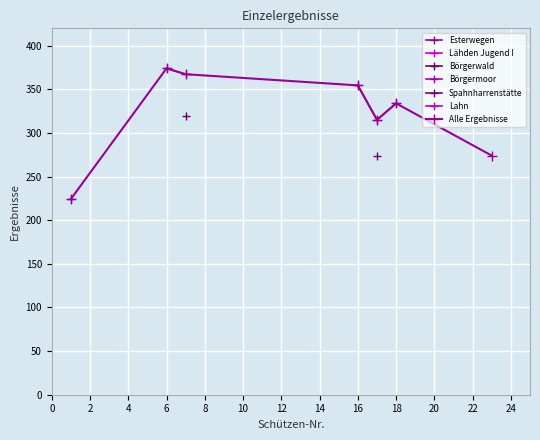

How many values in Börgermoor are above zero?

3